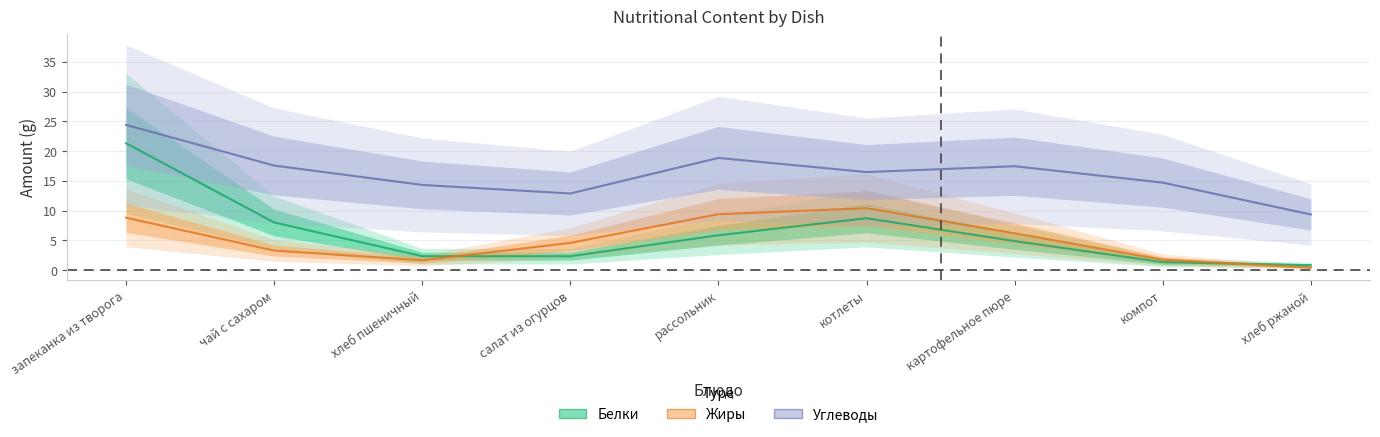

True or false: Белки has a value of 1.0 at хлеб ржаной.

True